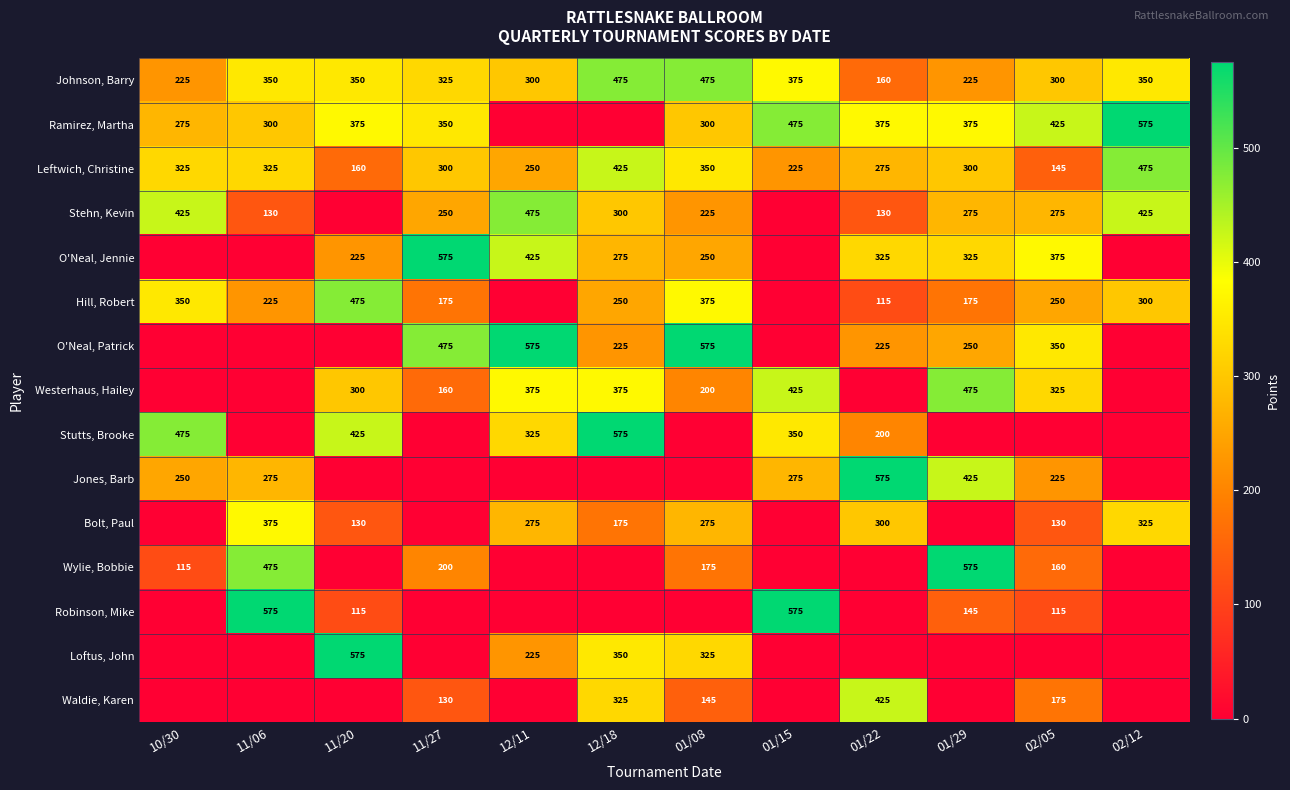

True or false: Hill, Robert has a value of 166 at 01/22.

False